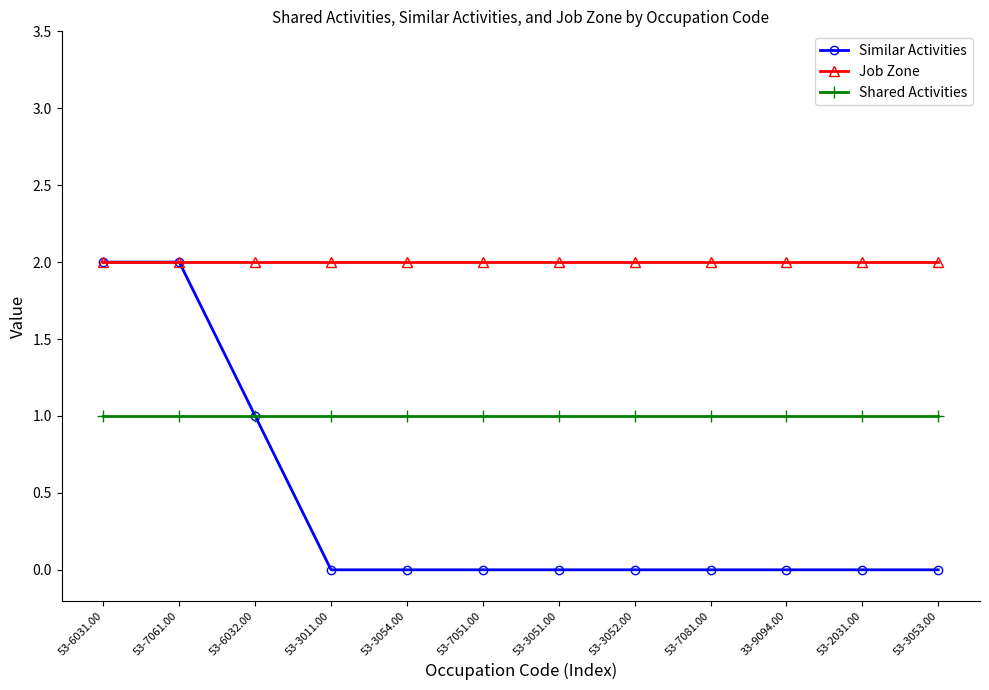

What is the label of the 5th point from the right?

53-3052.00